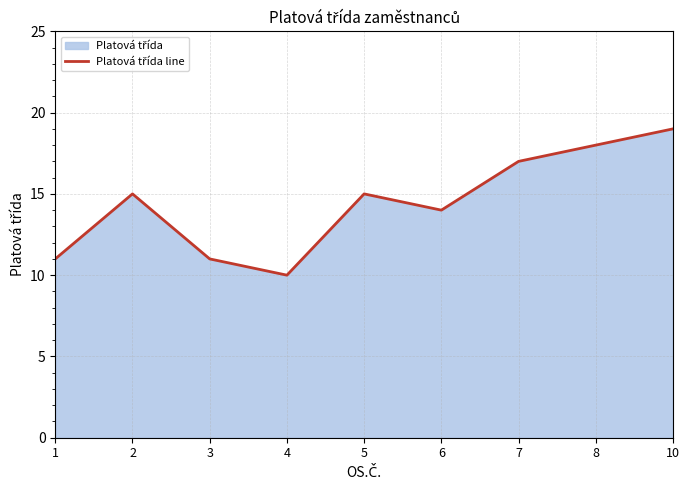

How many values are between 11 and 17?

6